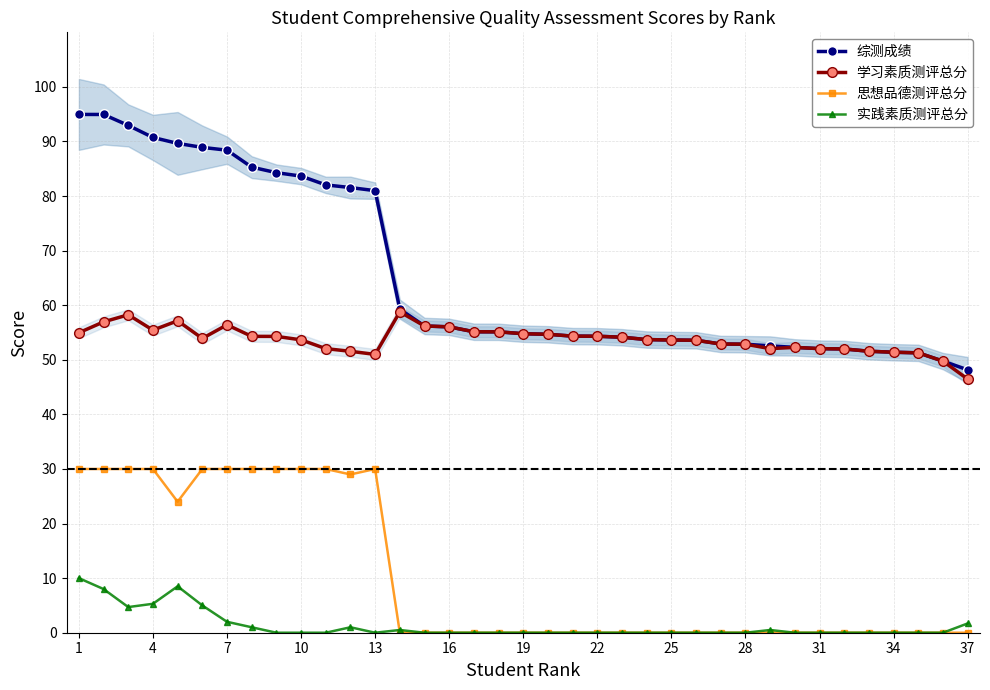

What is the lowest value of the 综测成绩 series?

48.2